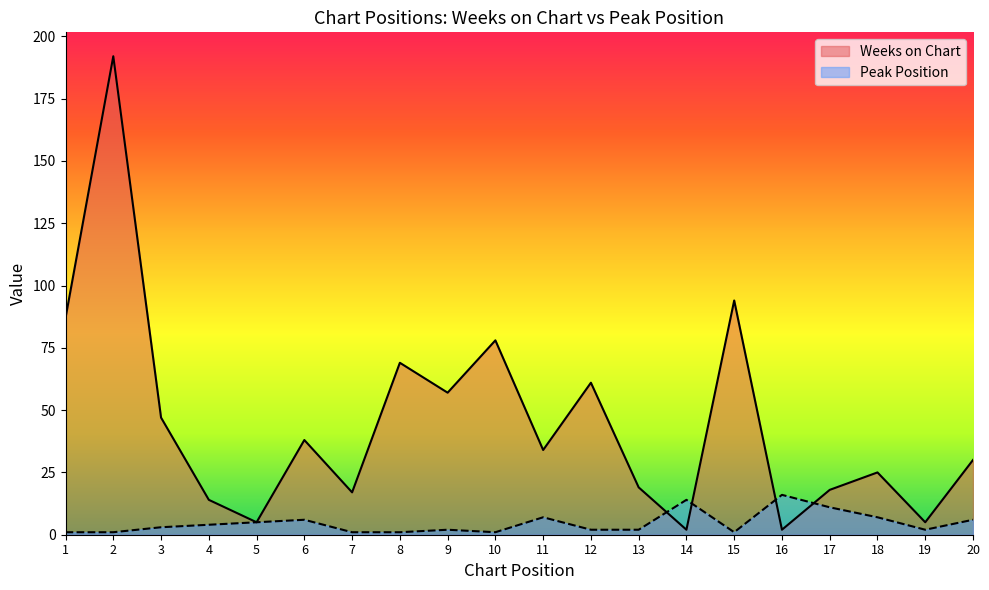

Which series ends up on top after the final intersection of Weeks on Chart and Peak Position?

Weeks on Chart